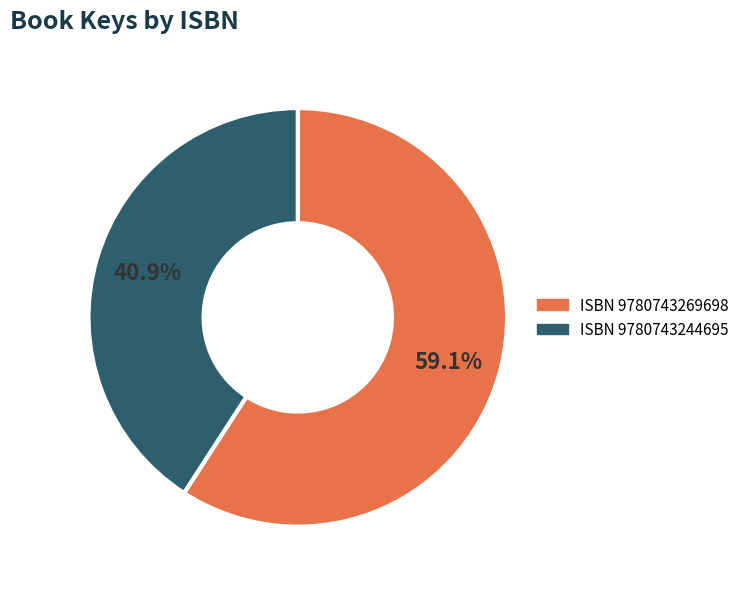

Does any single category account for the majority?

Yes